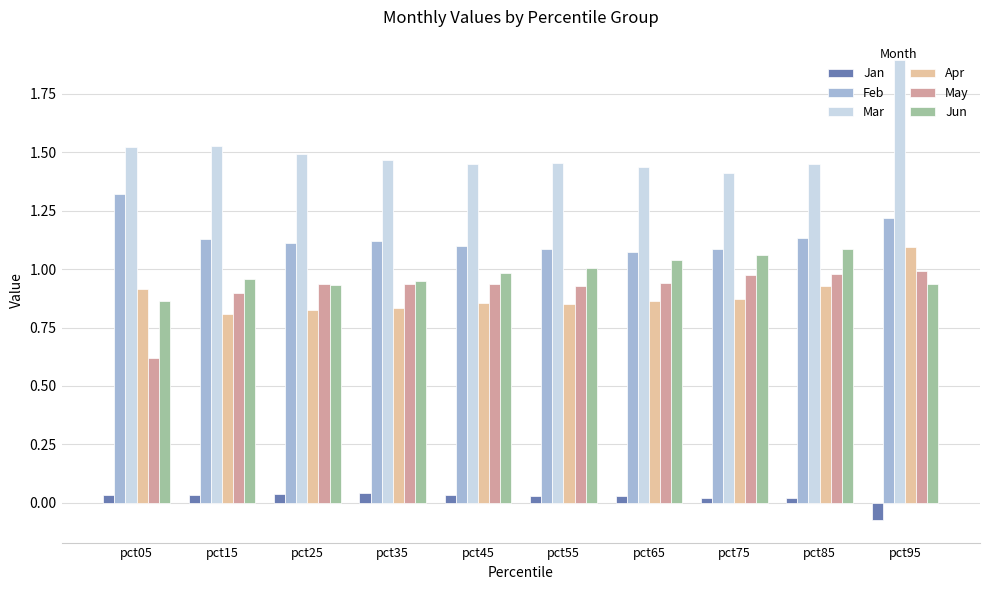

Count the Apr values in the range 0 to 1.

9